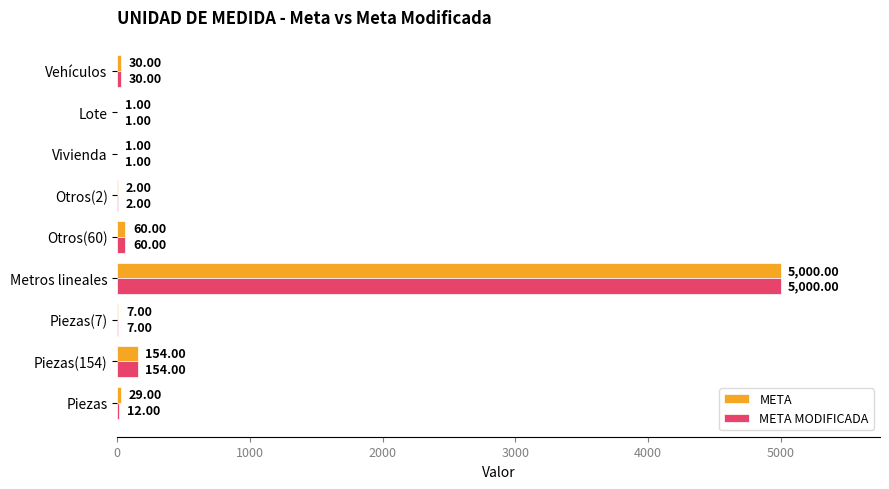

At which label does META reach its peak?

Metros lineales